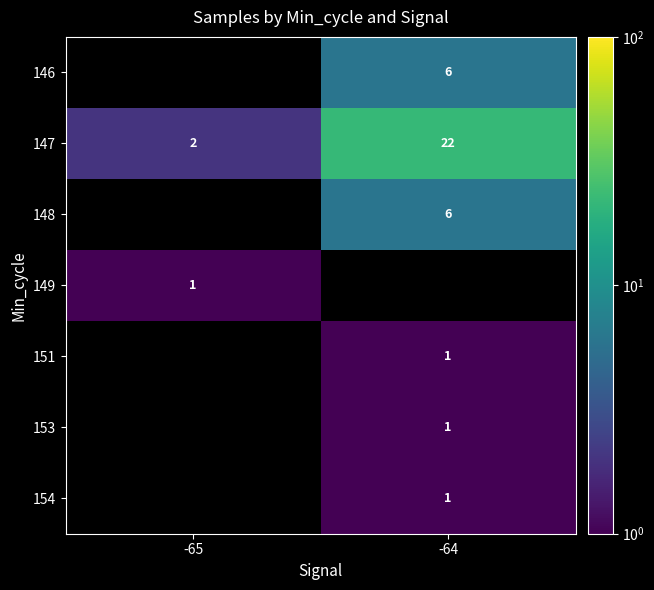

How many 147 values are between 2 and 22?

2